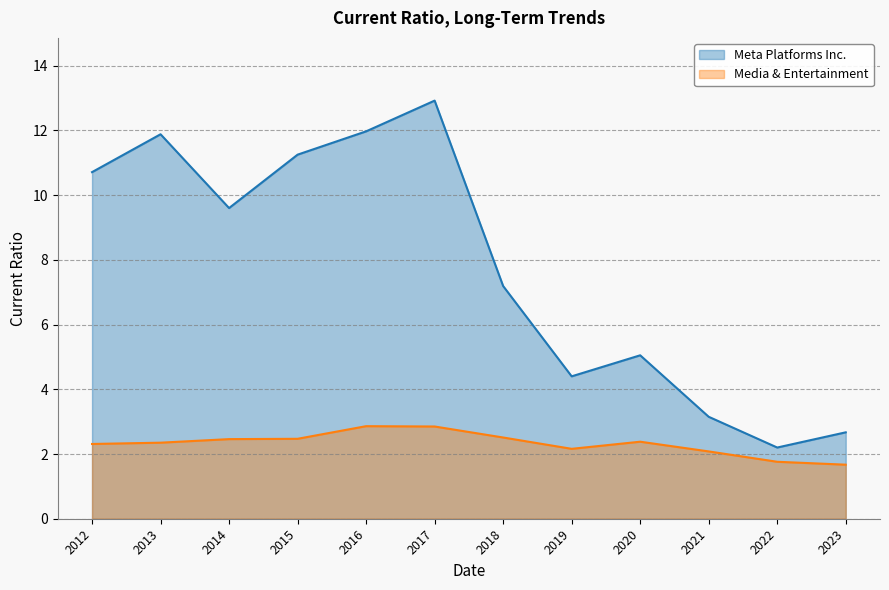

What is the approximate value of Meta Platforms Inc. at 2016?

12.0